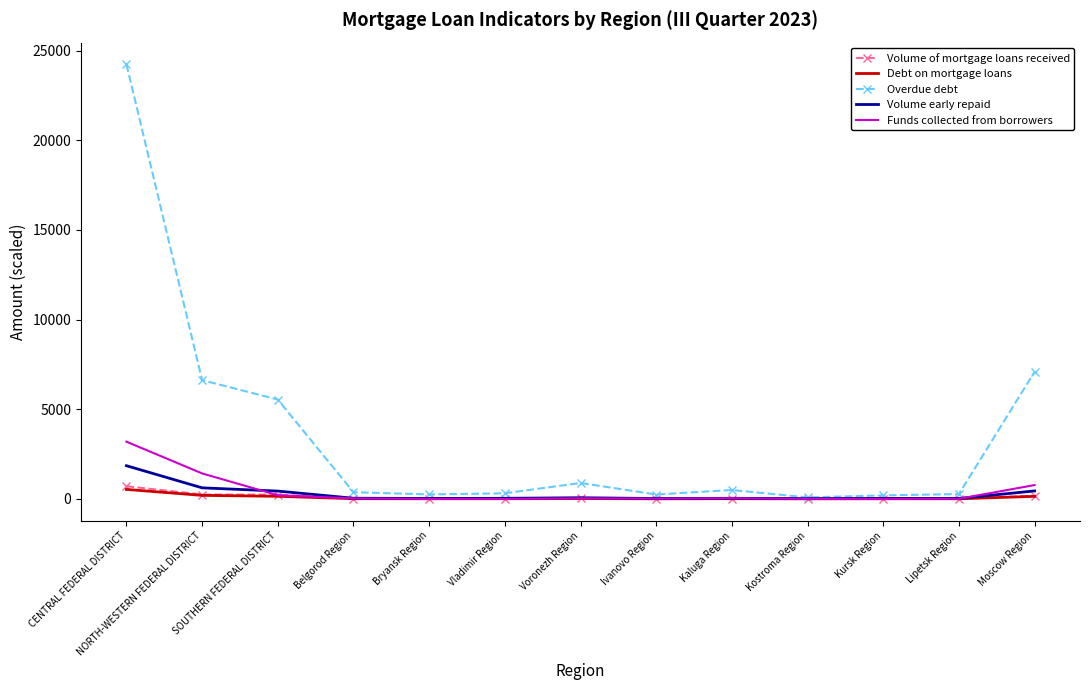

What is the total value across all series at SOUTHERN FEDERAL DISTRICT?

6570.9